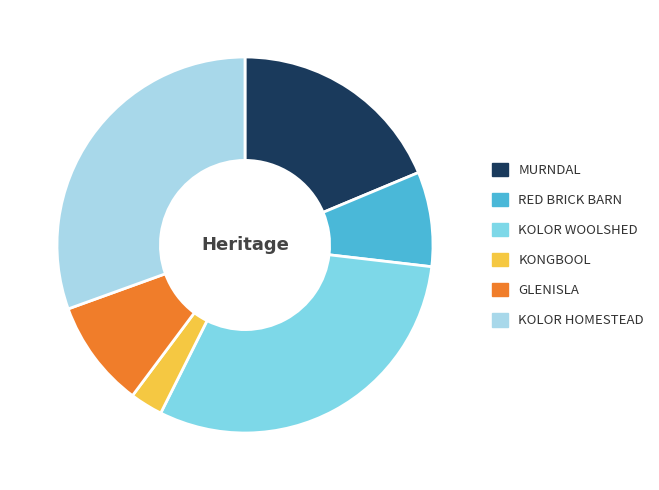

Which slice is the smallest?

KONGBOOL